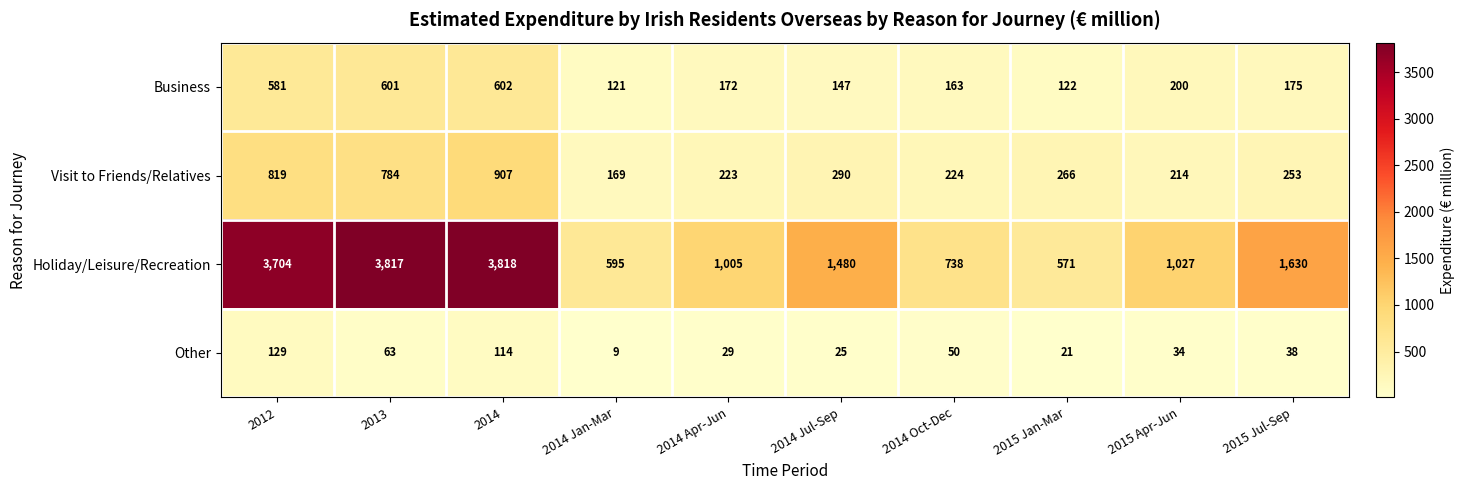

At which label does Business first exceed 175?

2012